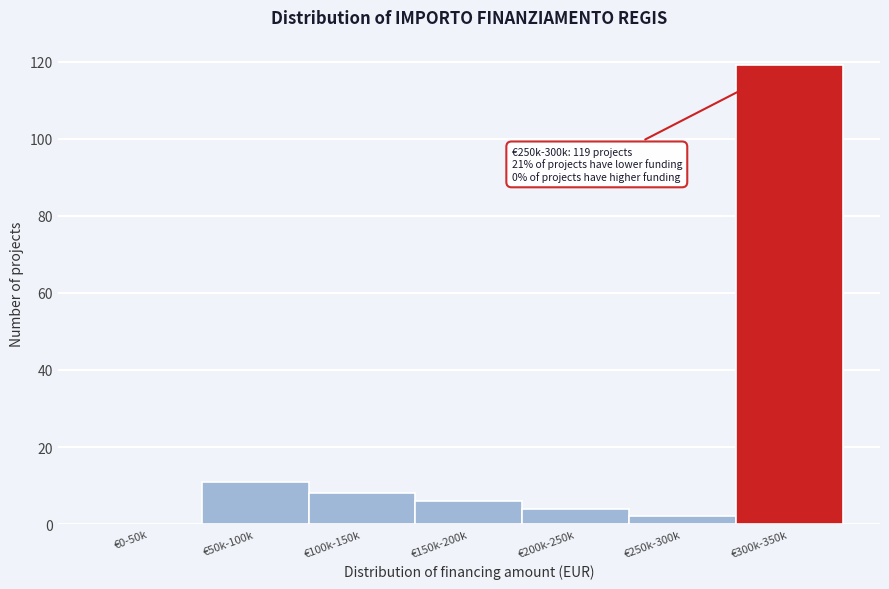

Reading left to right, transcribe all the data shown in this chart.

€0-50k=0	€50k-100k=11	€100k-150k=8	€150k-200k=6	€200k-250k=4	€250k-300k=2	€300k-350k=119